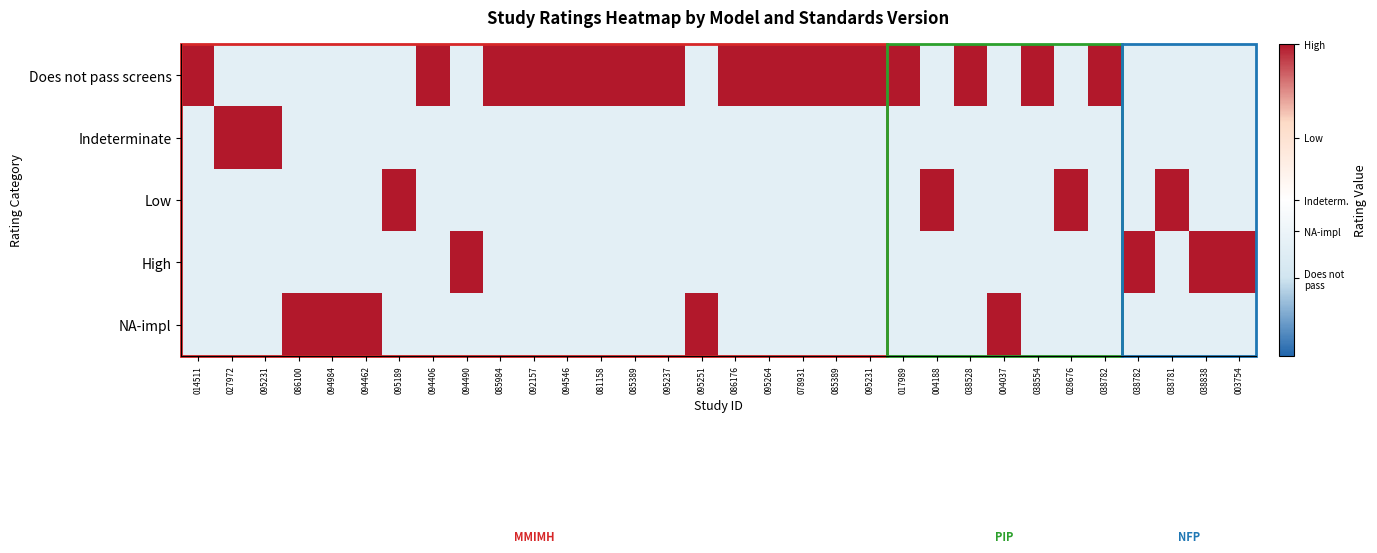

At how many categories does at least one series exceed 0?

32